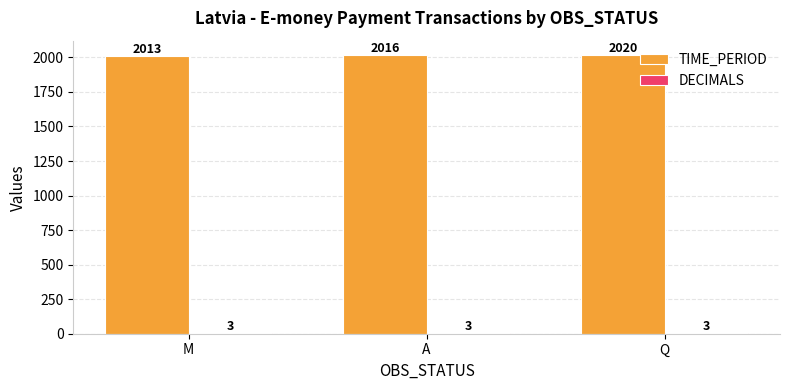

Which label corresponds to the largest value in the chart?

Q